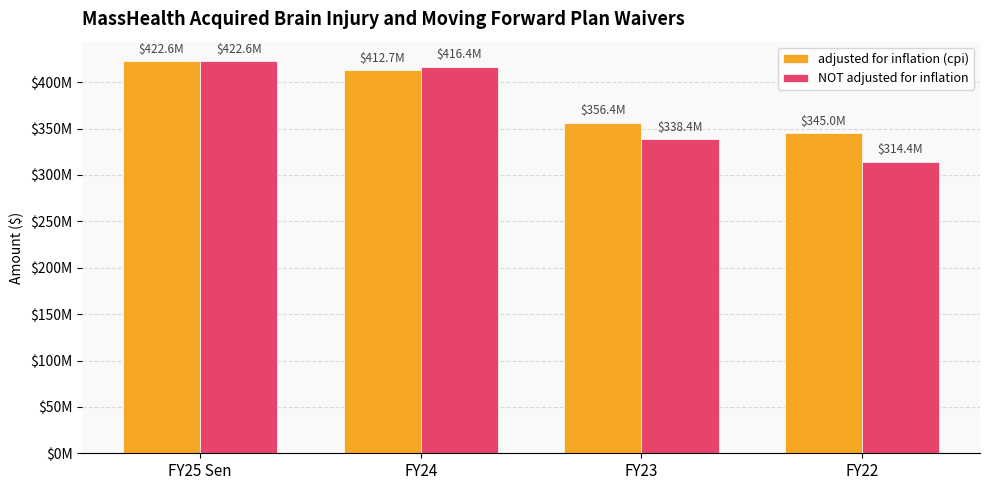

Does the chart contain stacked bars?

No